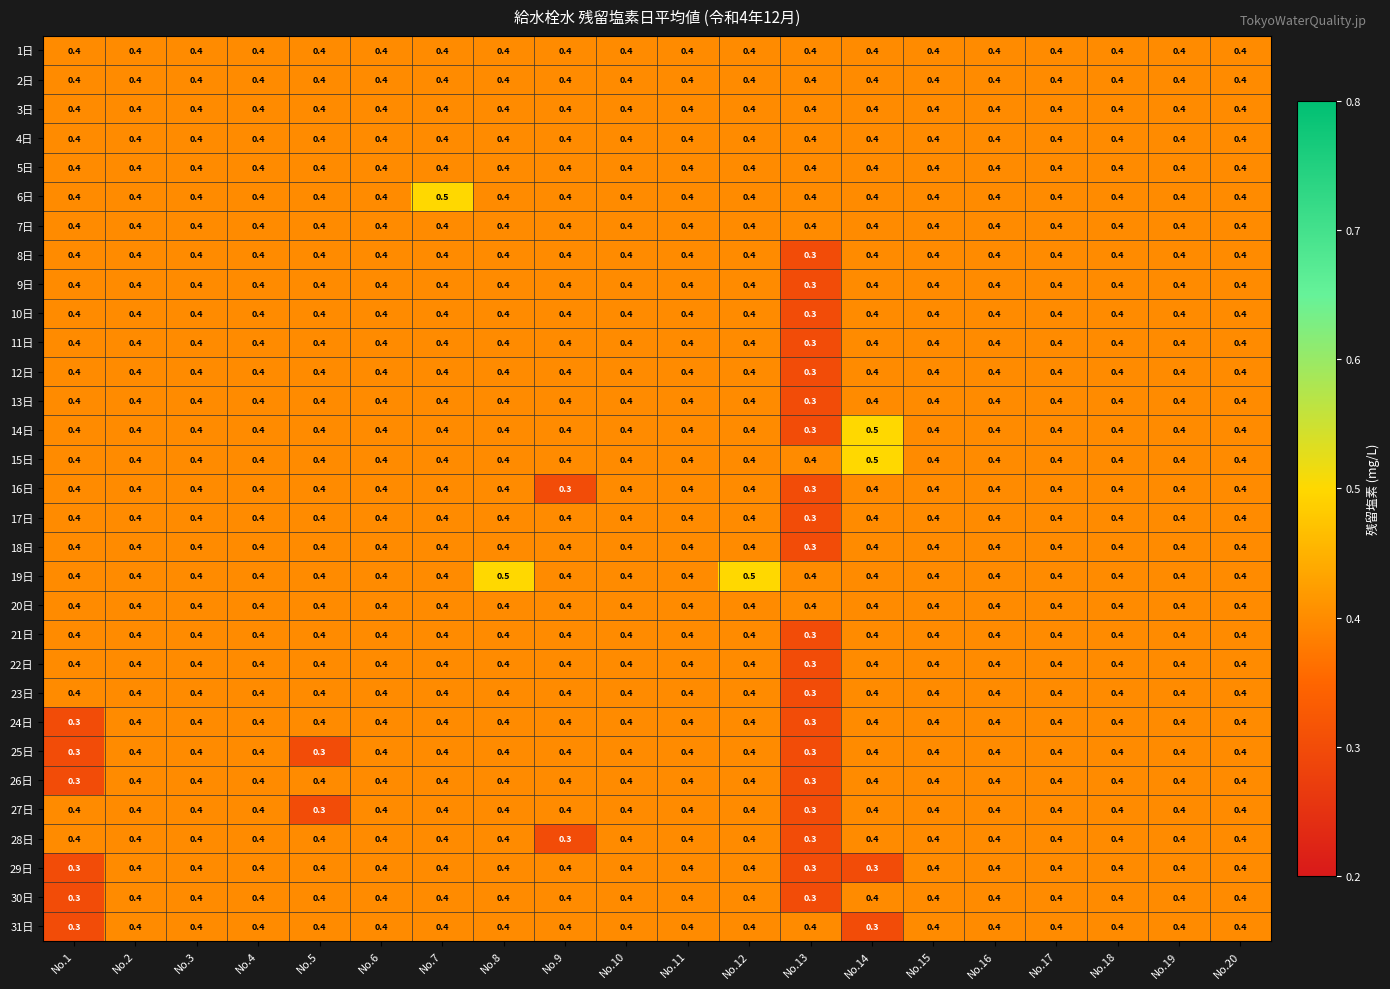

Which series has the widest spread of values?

14日